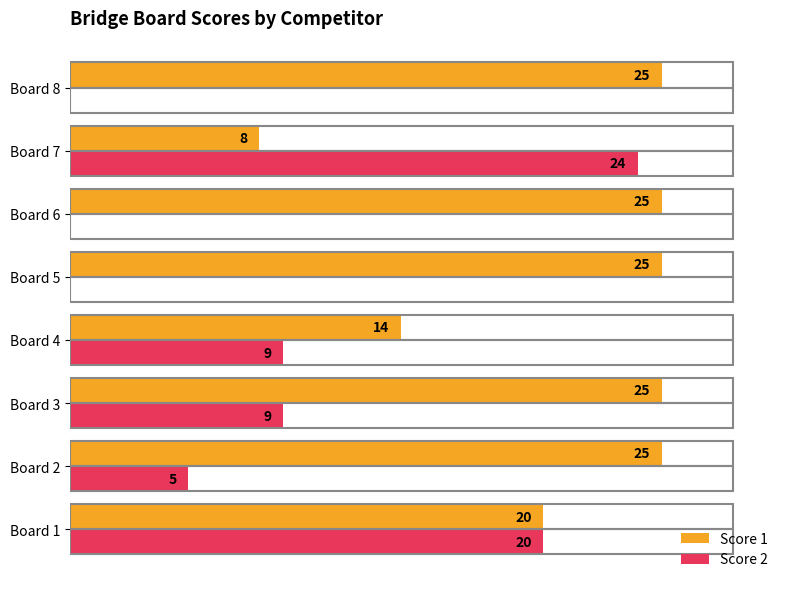

Which category has the highest value in the Score 2 series?

Board 7